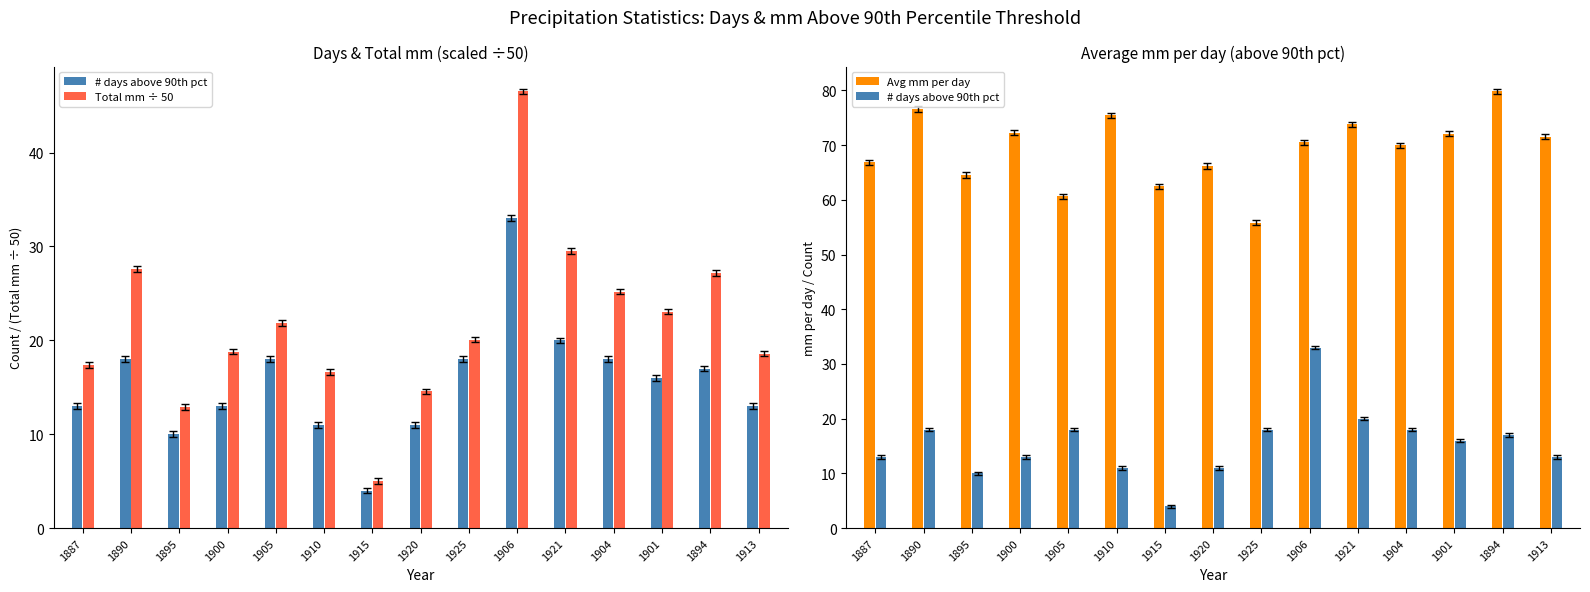

Reading left to right, what are all the values shown in this chart?

# days above 90th pct: 1887=13.0	1890=18.0	1895=10.0	1900=13.0	1905=18.0	1910=11.0	1915=4.0	1920=11.0	1925=18.0	1906=33.0	1921=20.0	1904=18.0	1901=16.0	1894=17.0	1913=13.0
Total mm ÷ 50: 1887=17.4	1890=27.6	1895=12.9	1900=18.8	1905=21.8	1910=16.6	1915=5.0	1920=14.6	1925=20.1	1906=46.5	1921=29.5	1904=25.2	1901=23.1	1894=27.1	1913=18.6
Avg mm per day: 1887=66.8	1890=76.6	1895=64.5	1900=72.3	1905=60.6	1910=75.5	1915=62.4	1920=66.2	1925=55.8	1906=70.5	1921=73.8	1904=70.0	1901=72.1	1894=79.8	1913=71.5